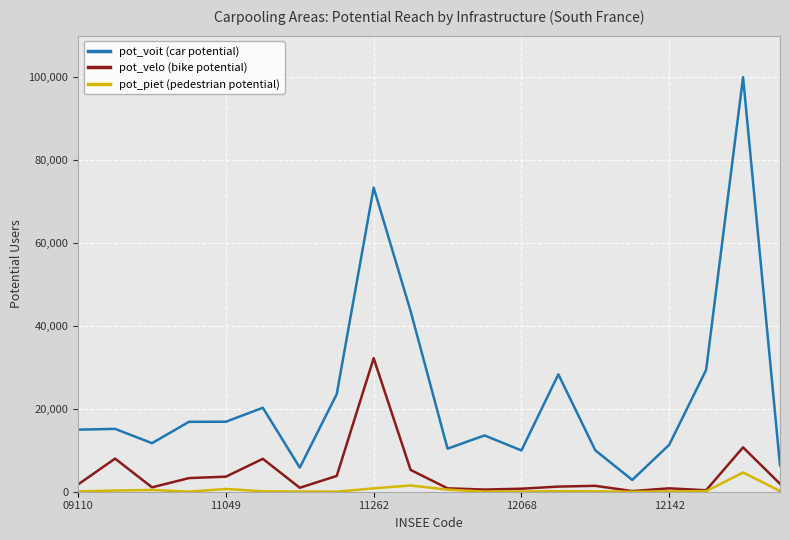

Rank the series by their maximum value, from lowest to highest.

pot_piet (pedestrian potential), pot_velo (bike potential), pot_voit (car potential)